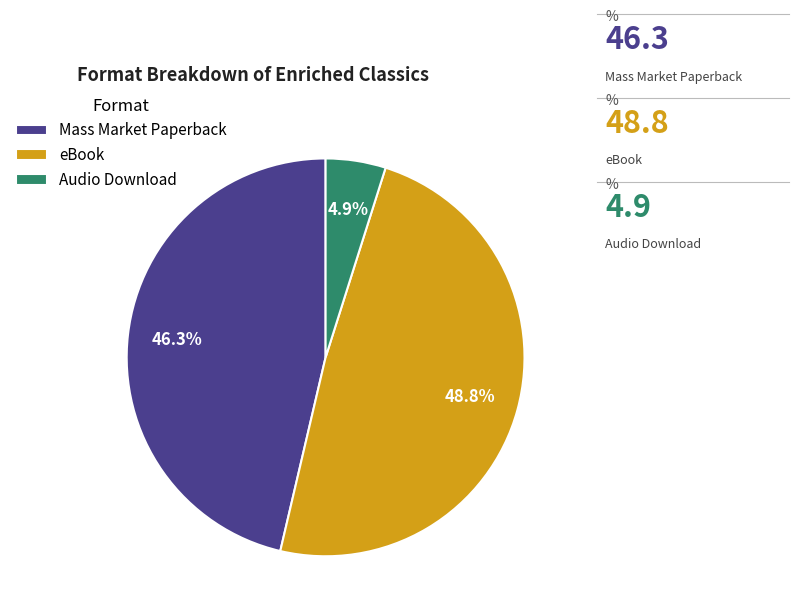

What is the ratio of the value at eBook to the value at Audio Download?

10.0